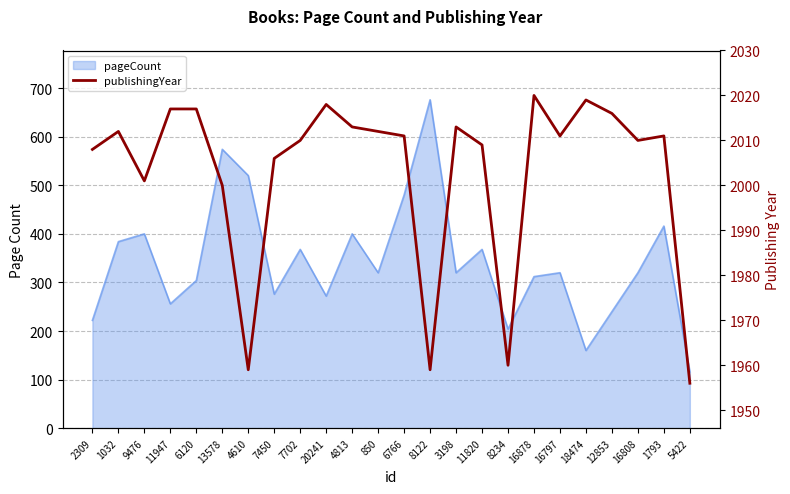

Where is the first local maximum?

1032